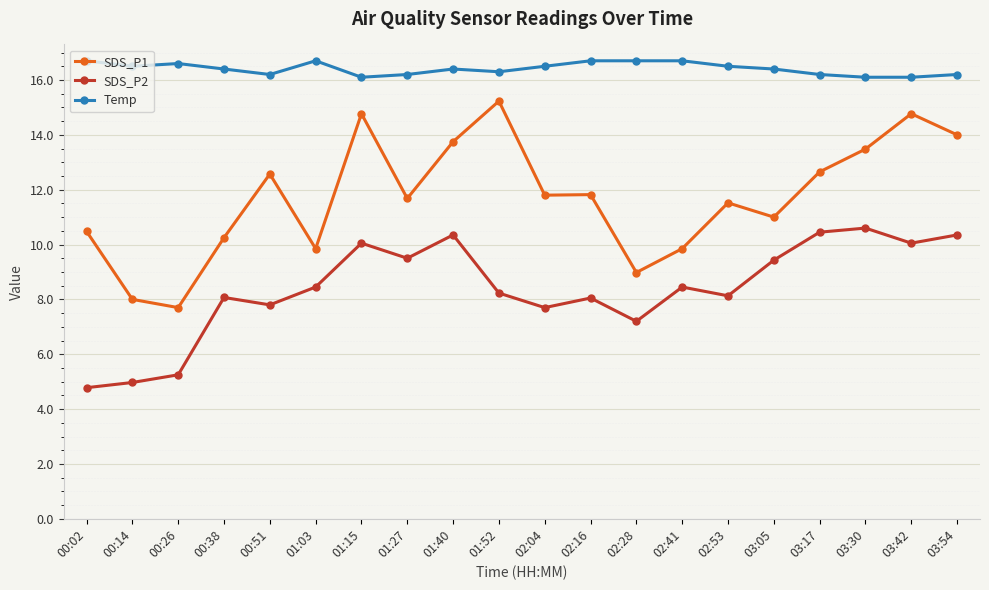

Is it true that Temp equals 28.0 at 00:51?

False